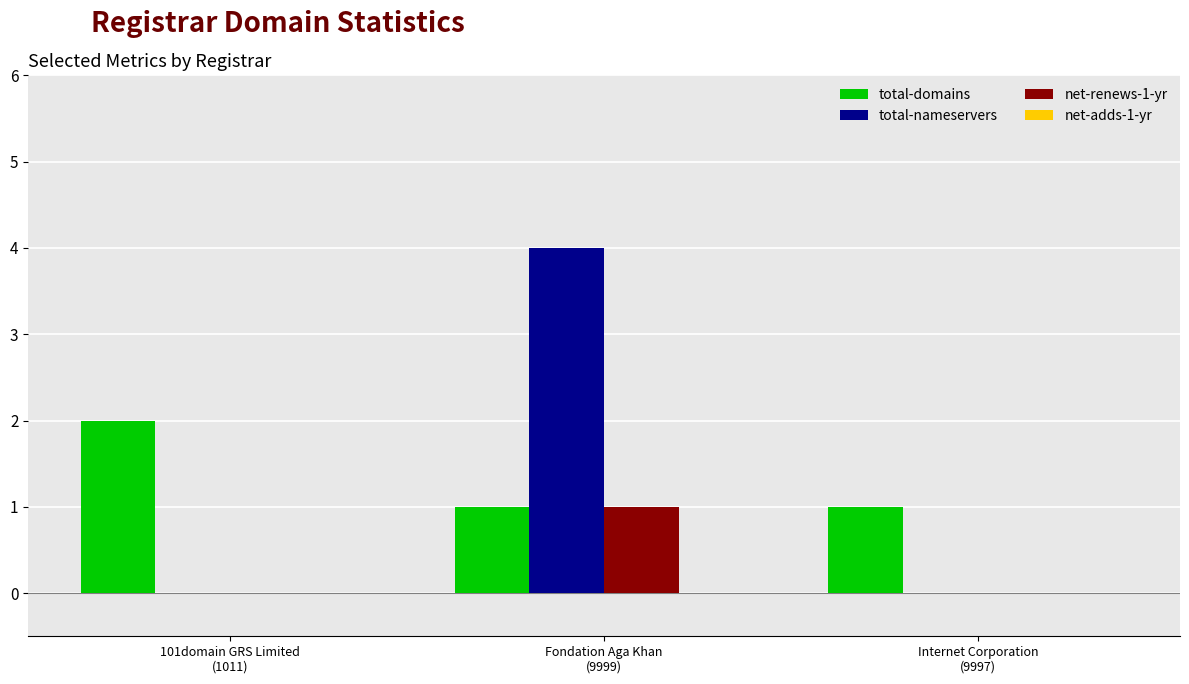

What is the highest value of the total-nameservers series?

4